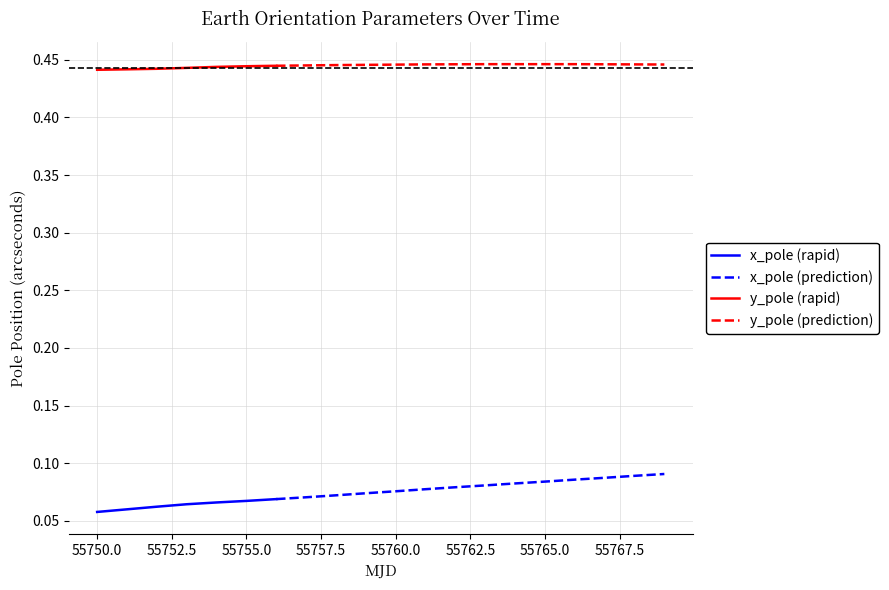

Between 55755 and 55758, which series saw the biggest shift?

x_pole